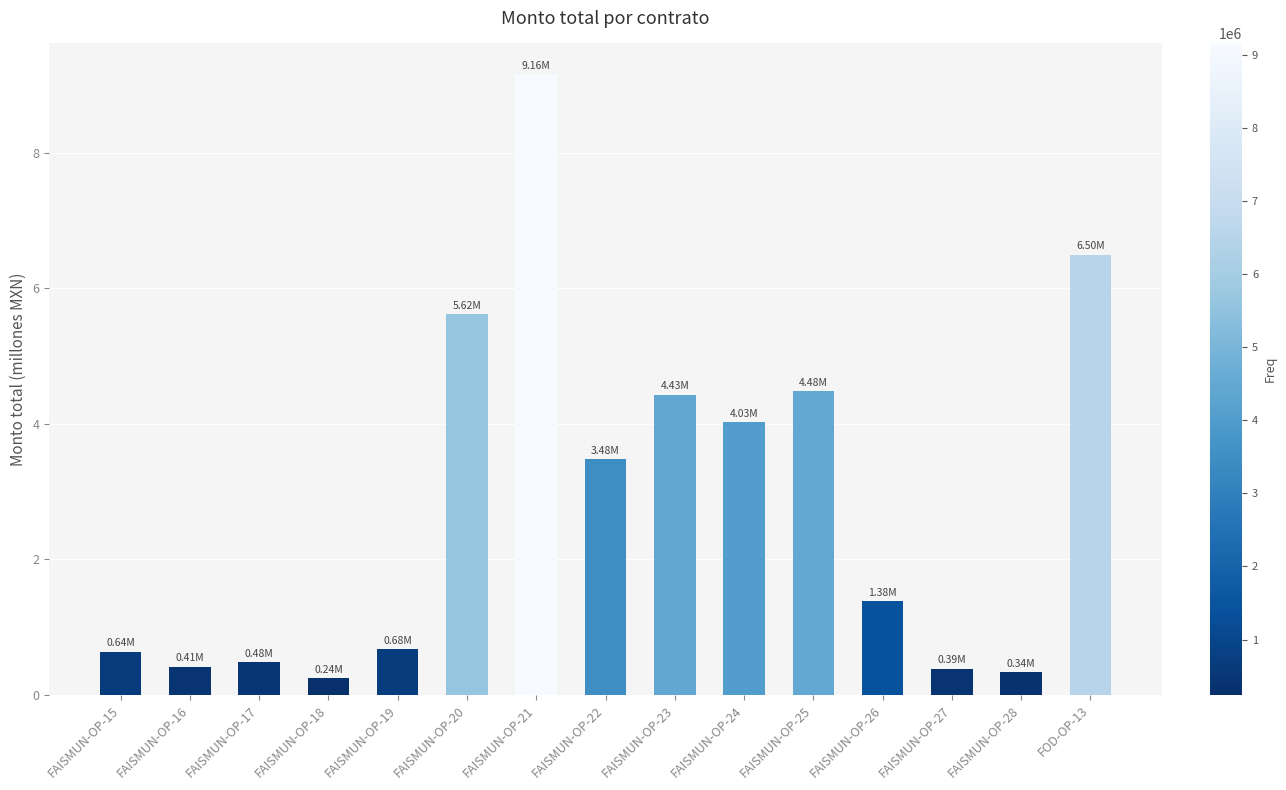

How many values are below 1?

7